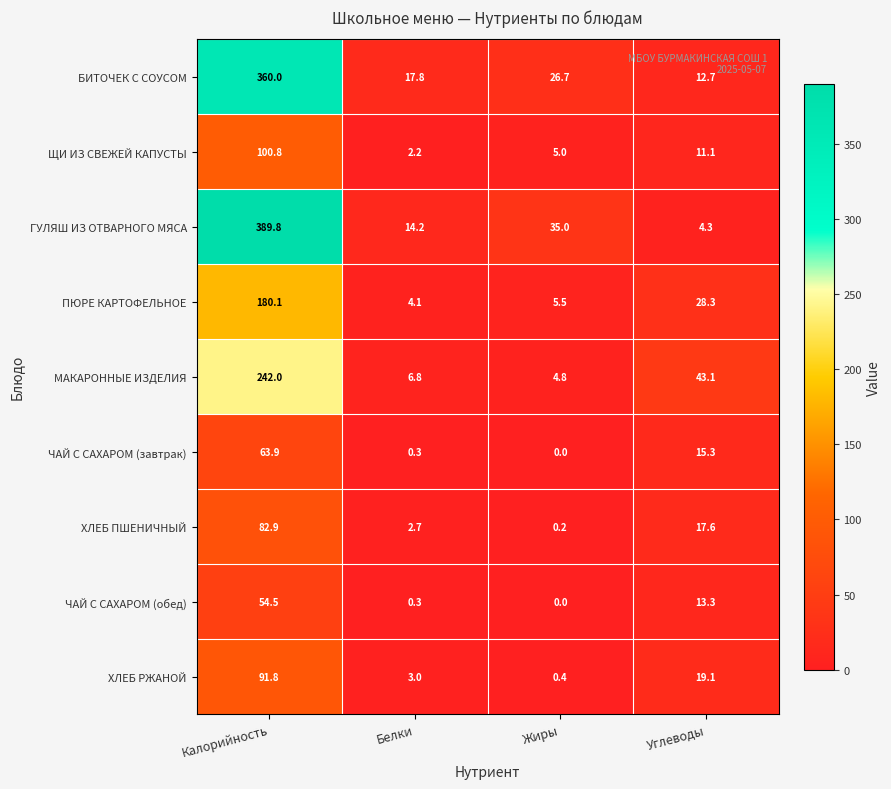

True or false: МАКАРОННЫЕ ИЗДЕЛИЯ has a value of 145.1 at Калорийность.

False